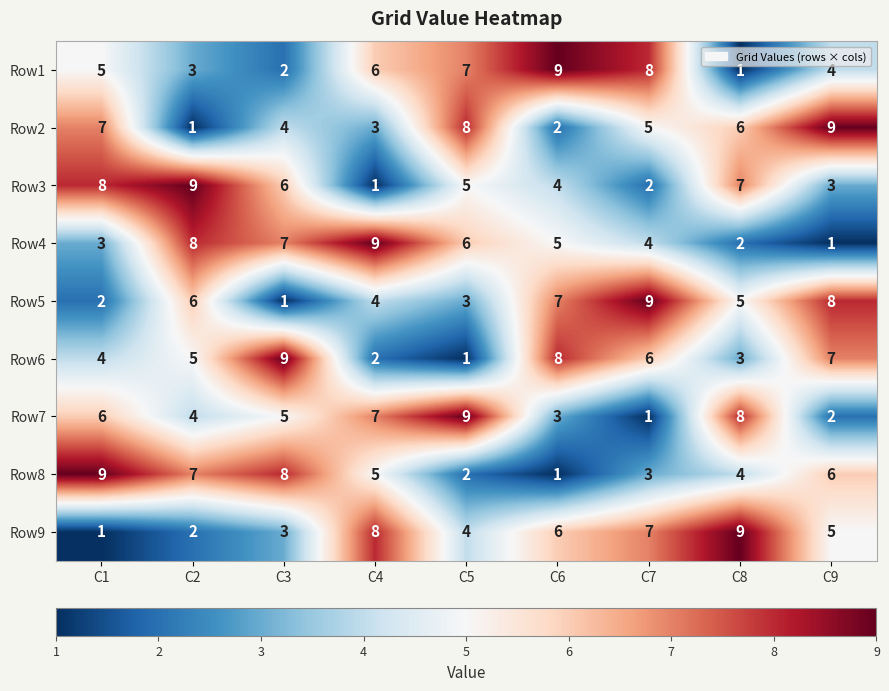

Where does the Row2 series first go above 5?

C1